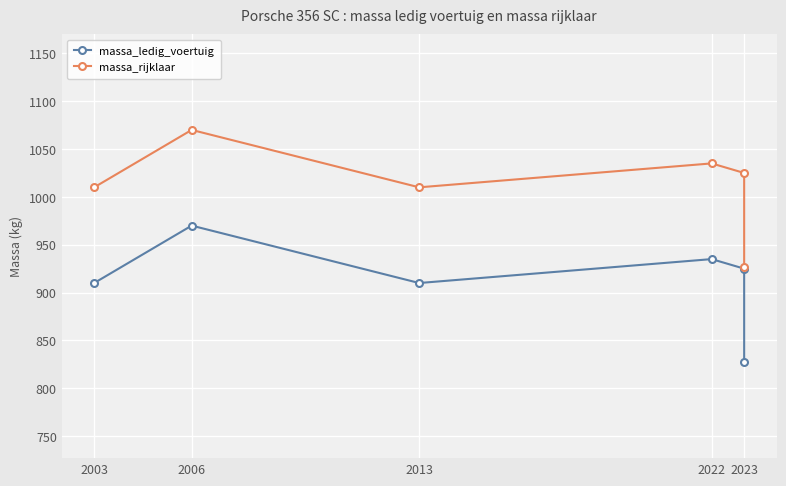

List the labels in order of massa_ledig_voertuig value, smallest first.

2023, 2003, 2013, 2023, 2022, 2006